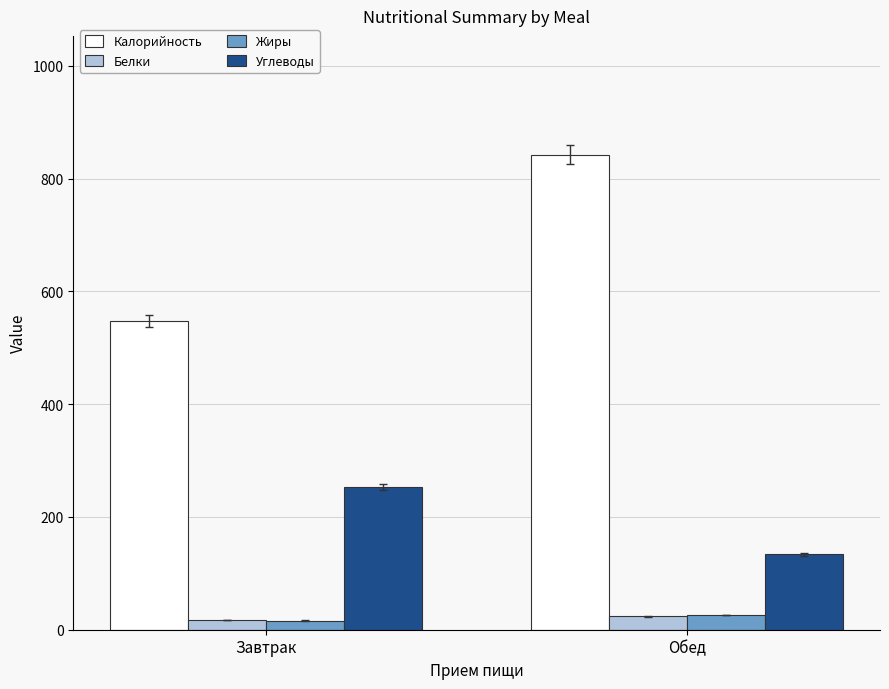

What is the minimum value shown in the chart?

16.2